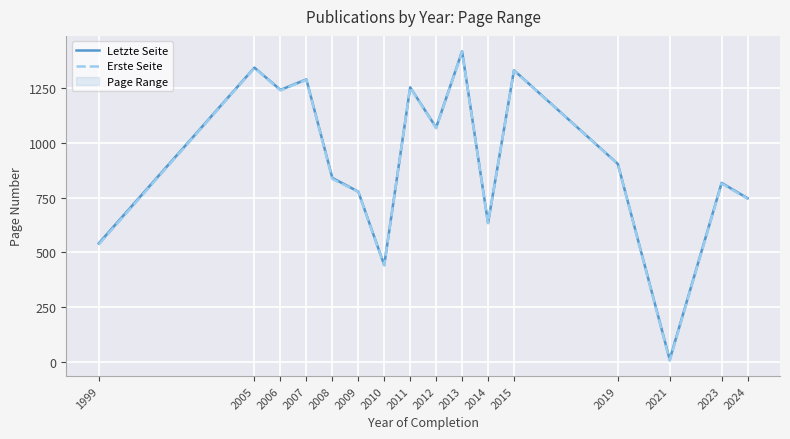

What is the value of the Erste Seite point at the 1st from the left?

537.0